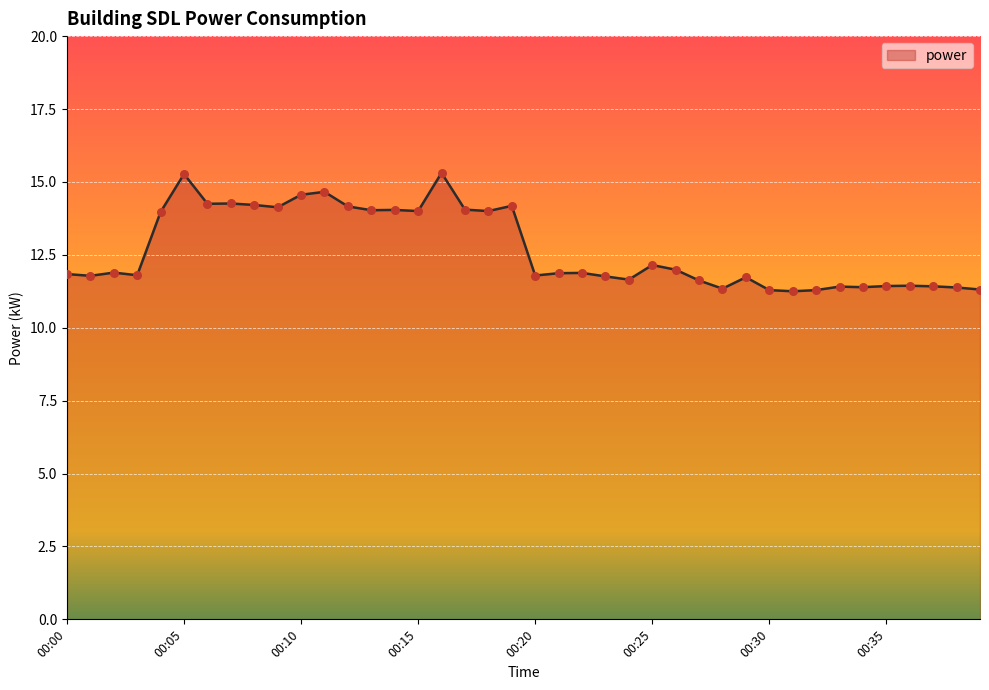

What is the greatest value displayed?

15.3